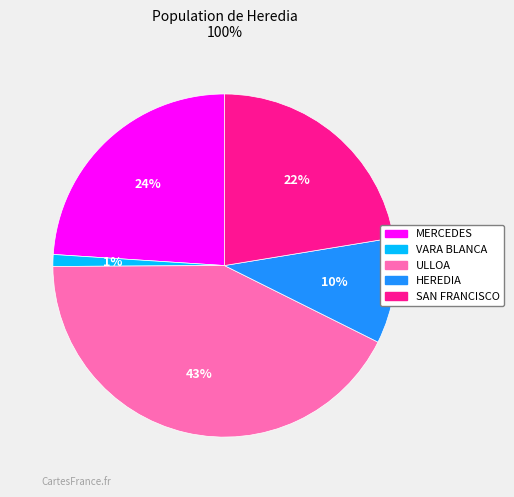

Do SAN FRANCISCO and ULLOA together represent more than half of the pie?

Yes